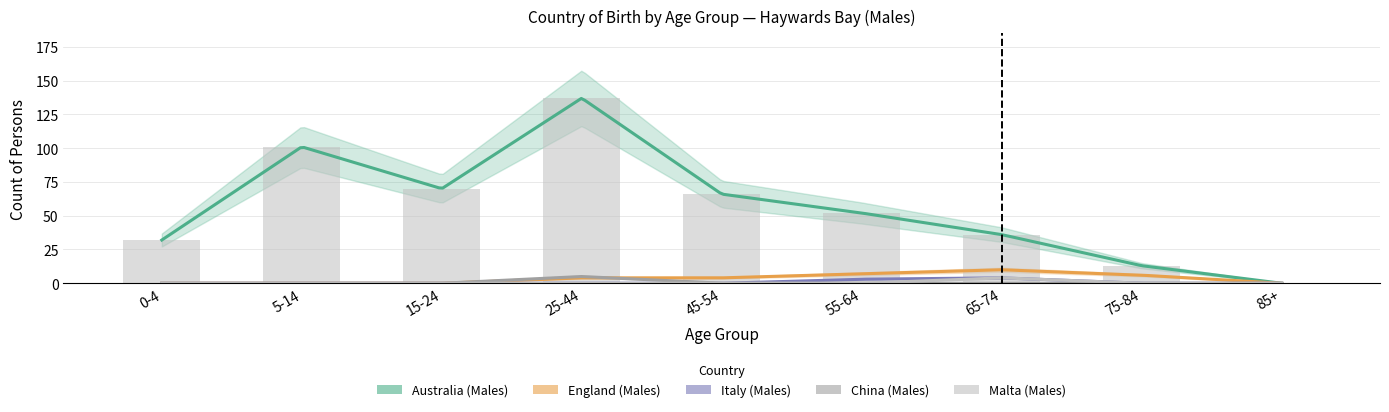

List the labels in order of Australia (Males) value, largest first.

25-44, 5-14, 15-24, 45-54, 55-64, 65-74, 0-4, 75-84, 85+